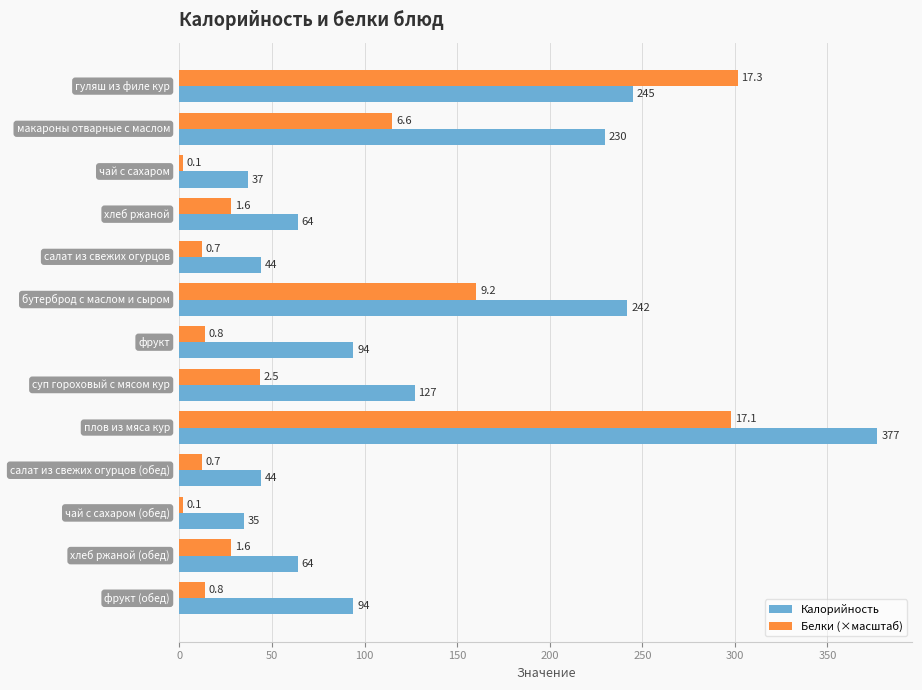

List the series in order of their peak value, highest first.

Калорийность, Белки (×масштаб)